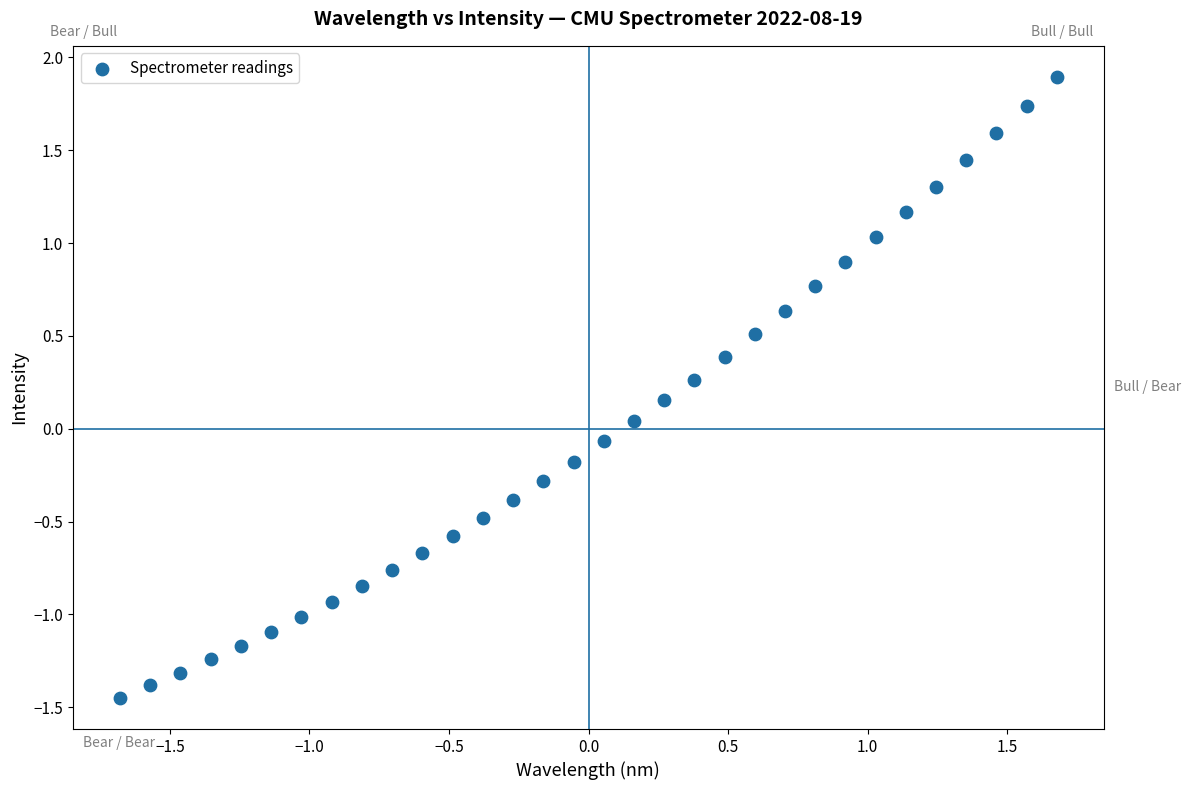

What is the range of X values (max minus min)?

3.4